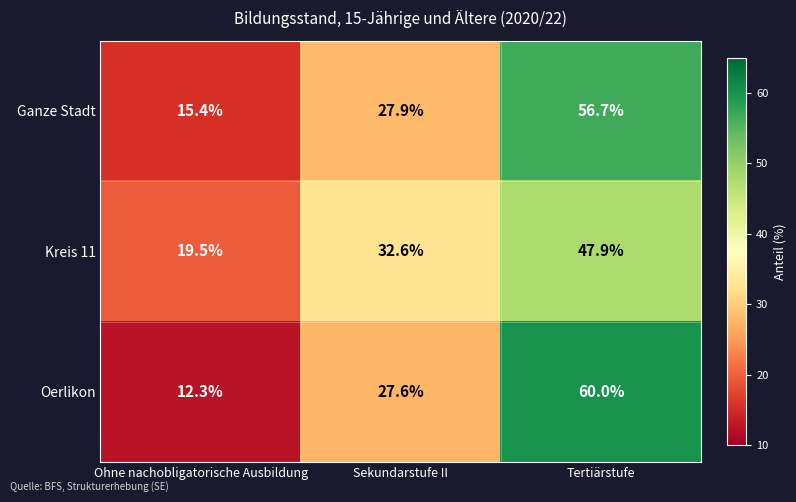

What is the total value across all series at Ohne nachobligatorische Ausbildung?

47.2